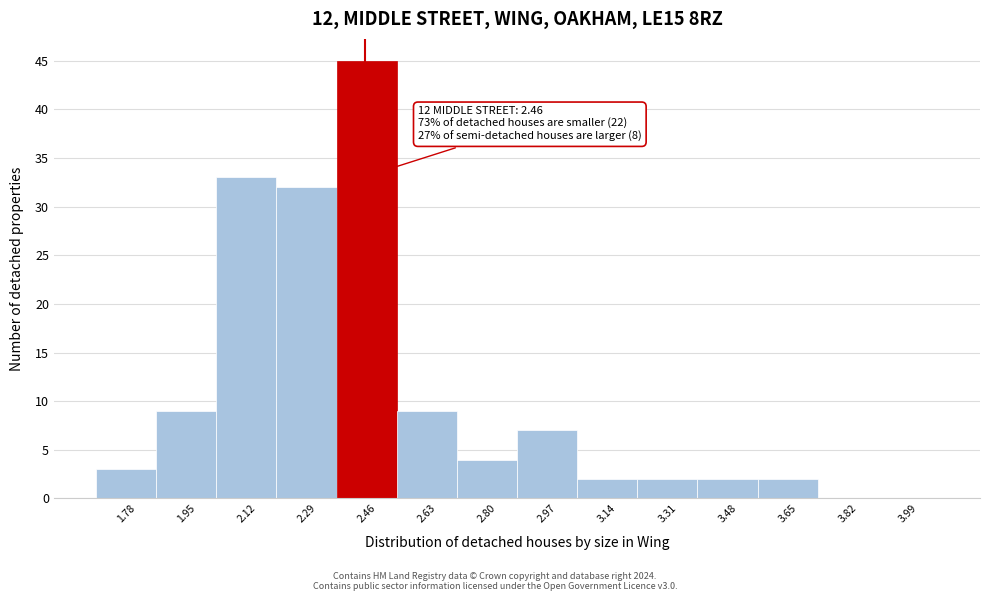

Over which range of the x-axis is the bar tallest?

2.38 to 2.55